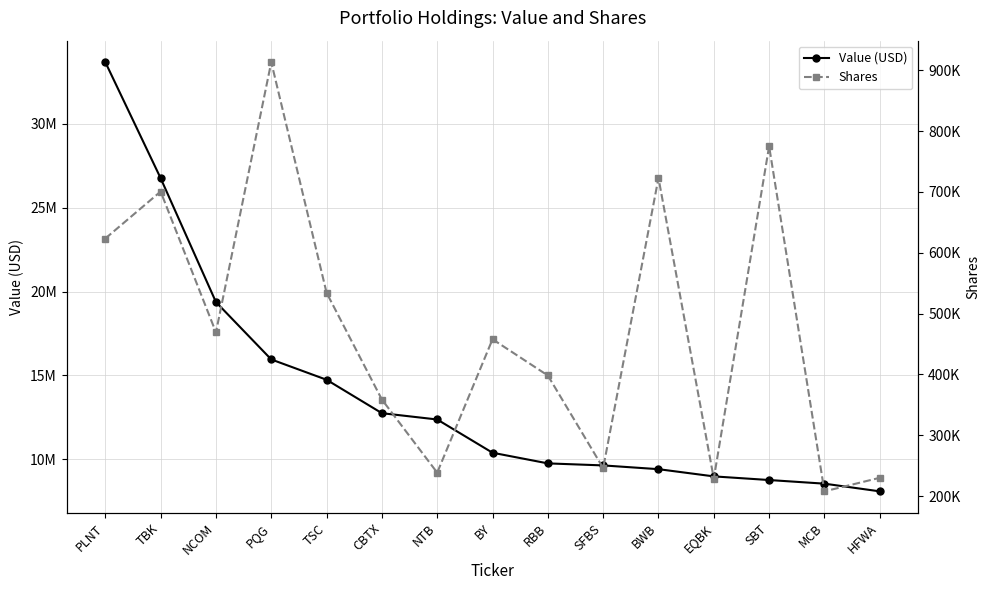

What is the difference between the maximum and minimum values in the Value (USD) series?

25590000